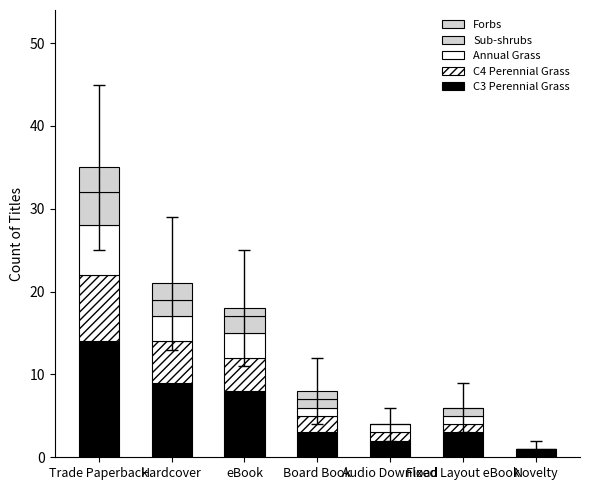

What is the label of the 6th bar from the left?

Fixed Layout eBook